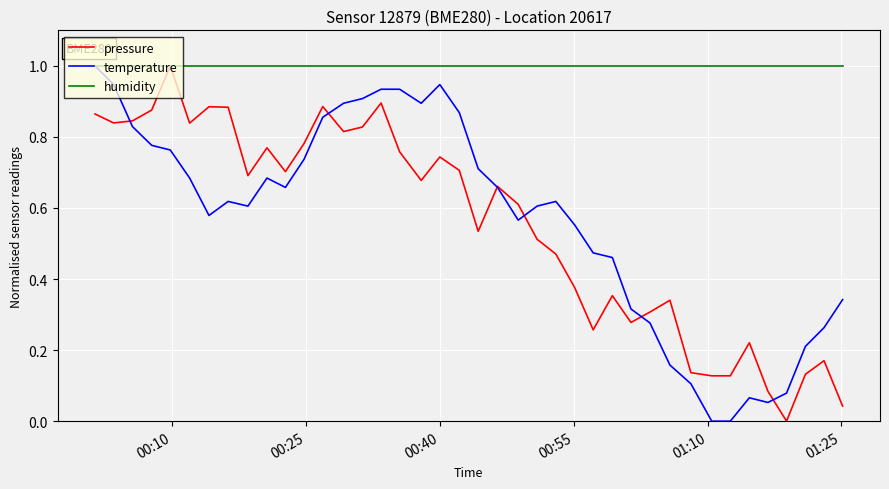

What is the highest value of the temperature series?

1.0